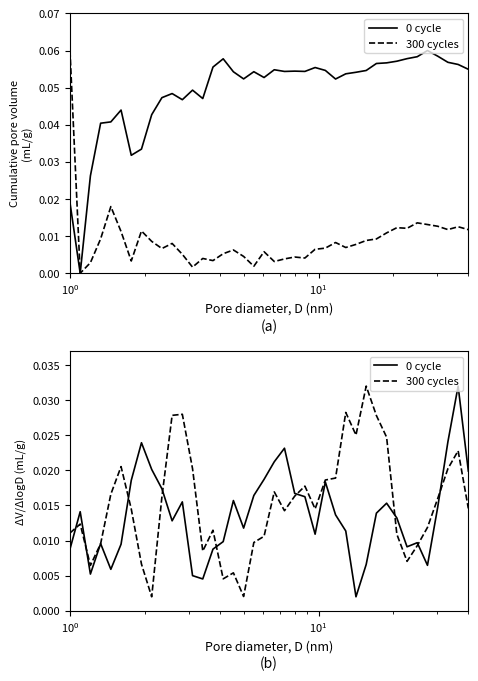

In 300 cycles, how many points are lower than both neighbors (excluding endpoints)?

9